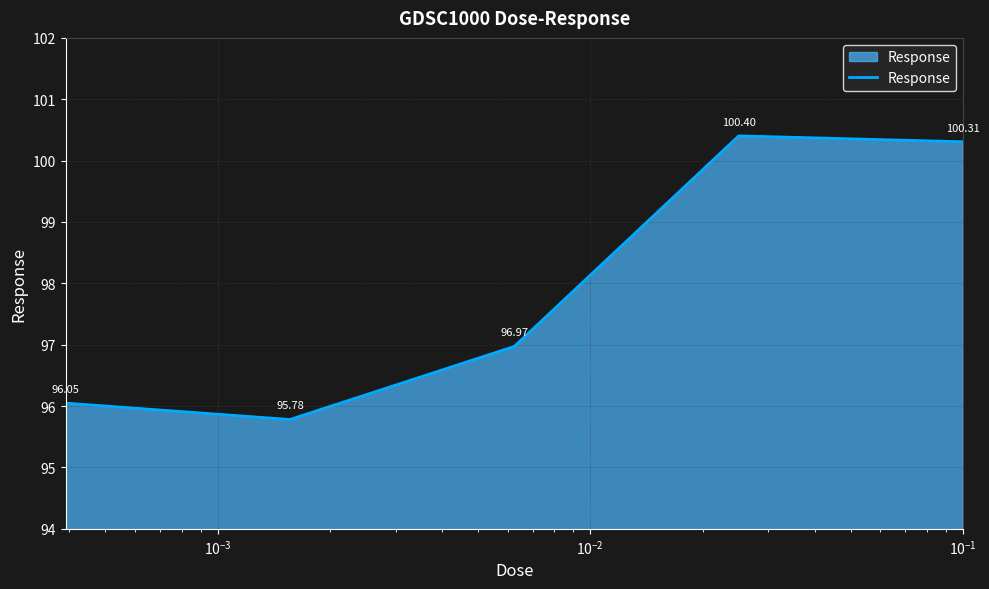

How many interior local valleys (lower than both neighbors) does the data have?

1